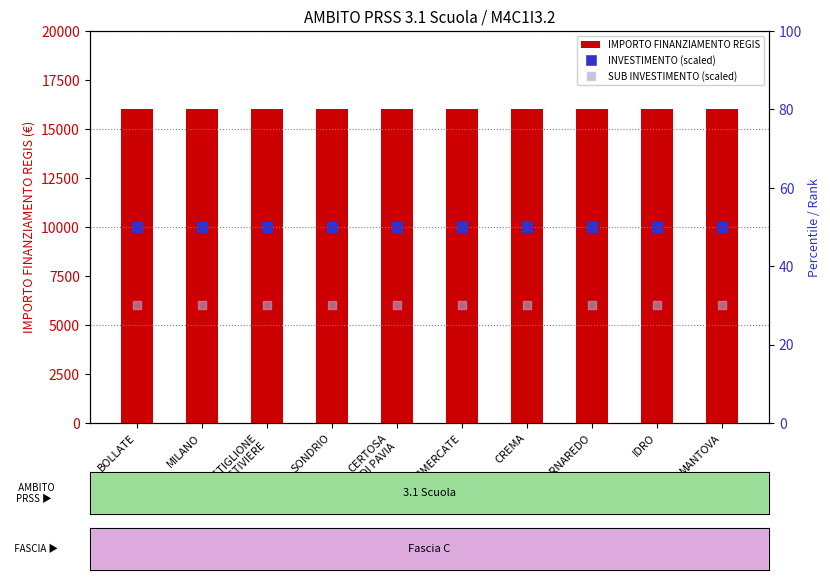

Which series contains the highest Y value?

IMPORTO FINANZIAMENTO REGIS